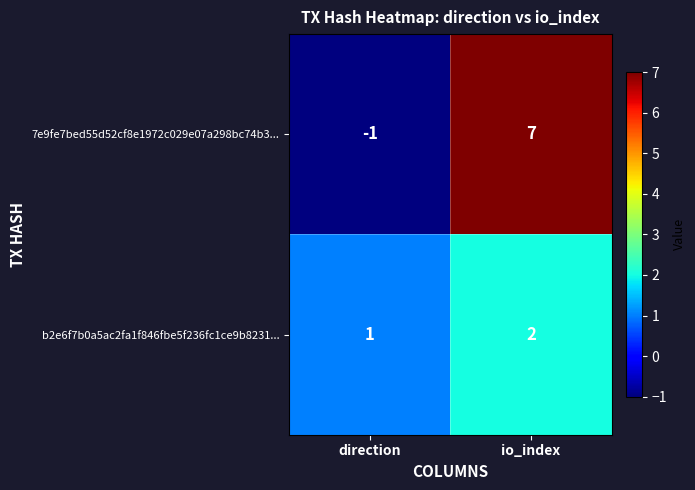

The b2e6f7b0a5ac2fa1f846fbe5f236fc1ce9b8231... series shows 1 at io_index. True or false?

False